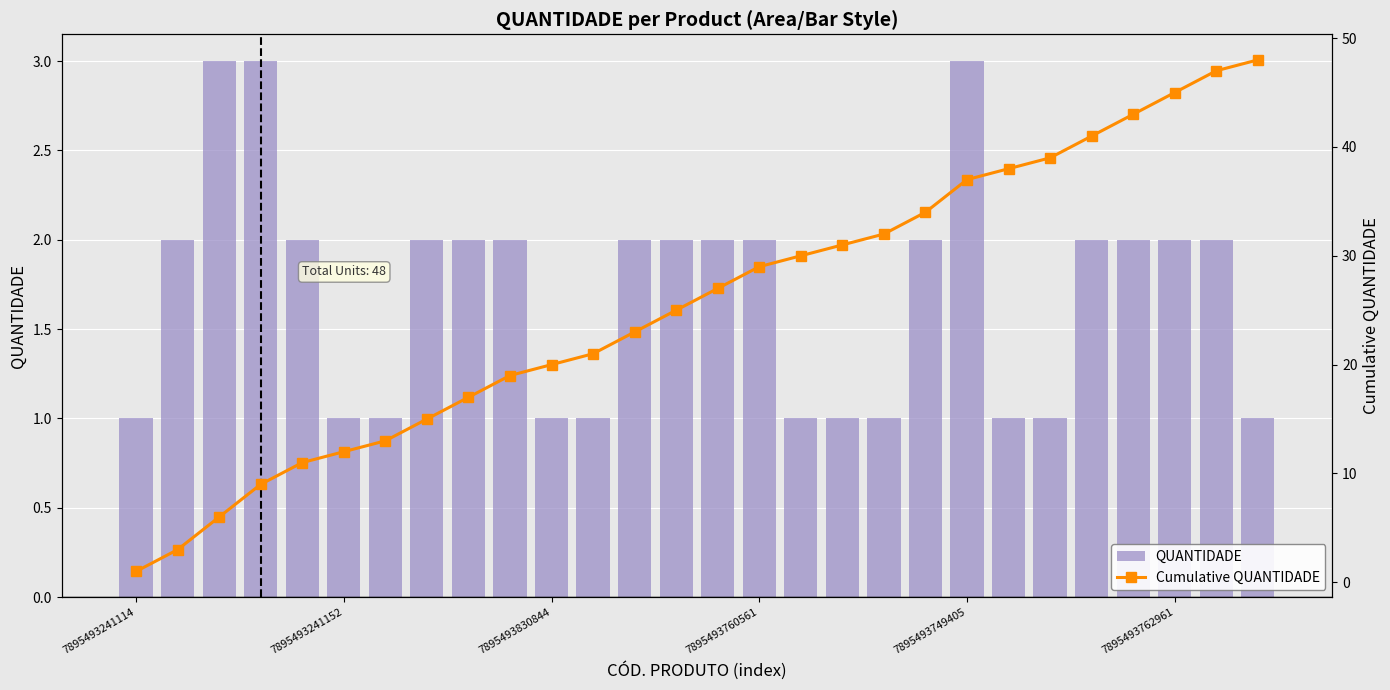

Which series has the largest range (max minus min)?

Cumulative QUANTIDADE